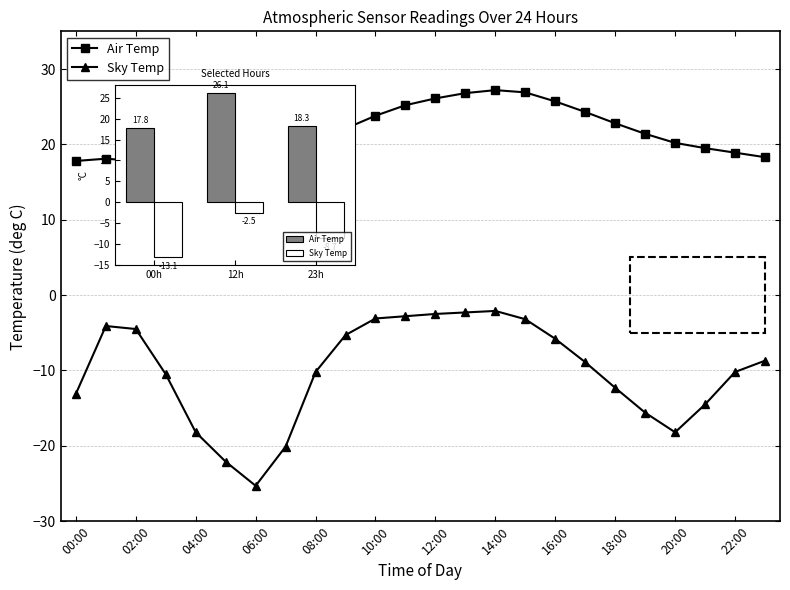

The value of Air Temp at 23h is 18.3. True or false?

True